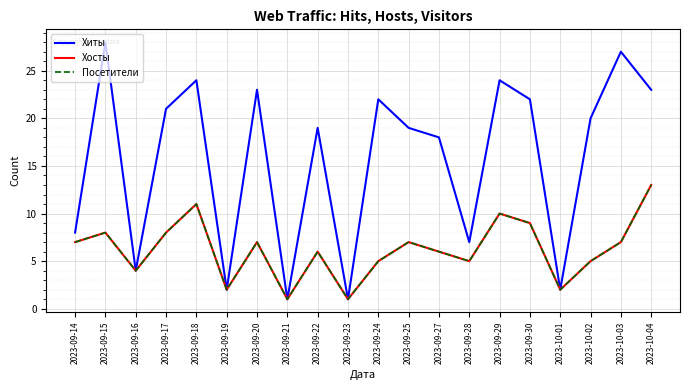

Rank the series at 2023-09-30 from lowest to highest value.

Хосты, Посетители, Хиты